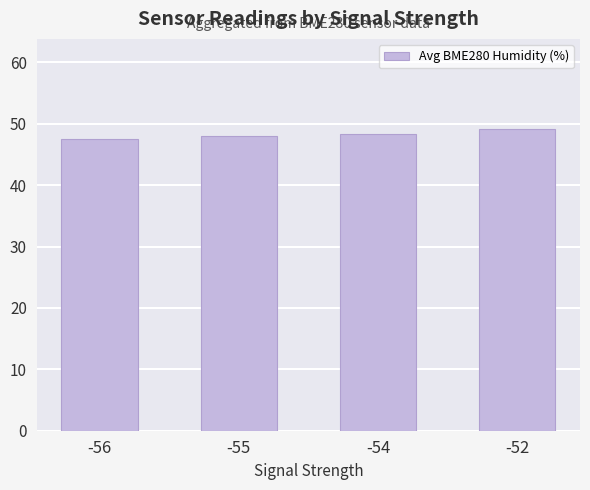

What is the value of the 3rd bar from the left?

48.4